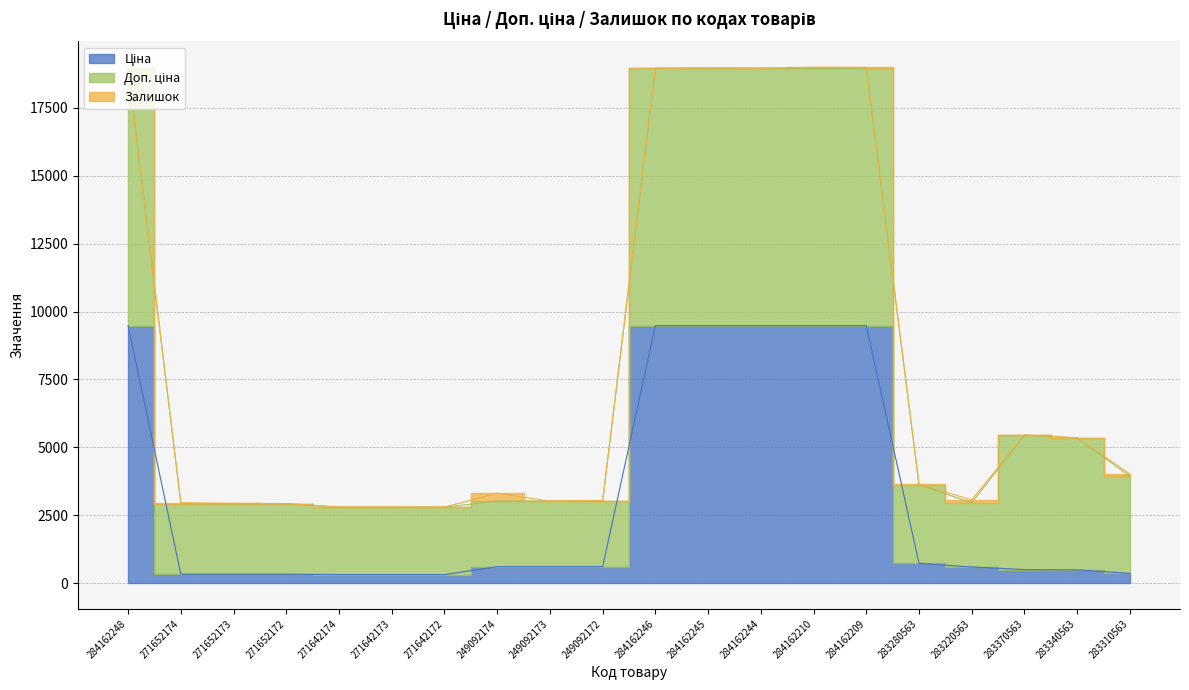

Which series changed the most between 284162248 and 283340563?

Доп. ціна